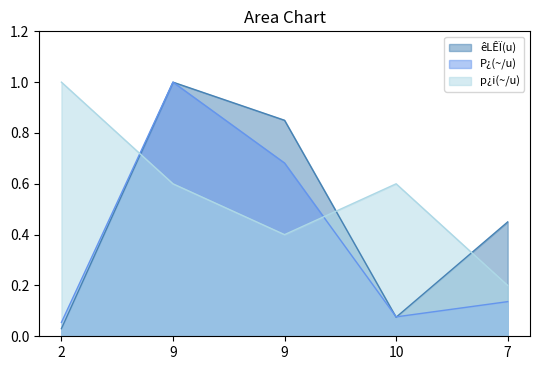

What is the average value of the p¿i(~/u) series?

0.6